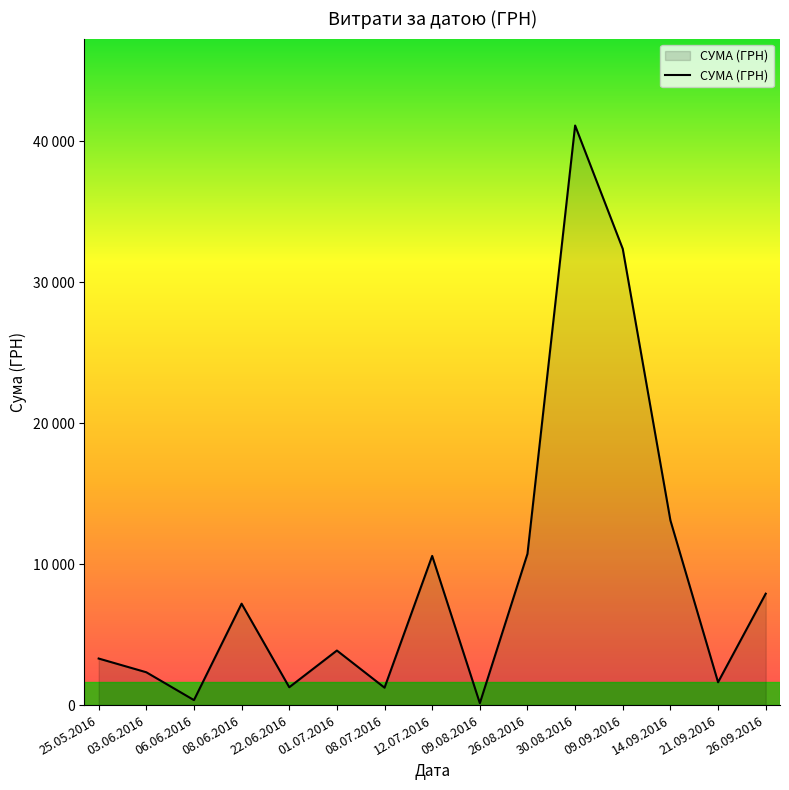

List the labels in order of value, largest first.

30.08.2016, 09.09.2016, 14.09.2016, 26.08.2016, 12.07.2016, 26.09.2016, 08.06.2016, 01.07.2016, 25.05.2016, 03.06.2016, 21.09.2016, 22.06.2016, 08.07.2016, 06.06.2016, 09.08.2016